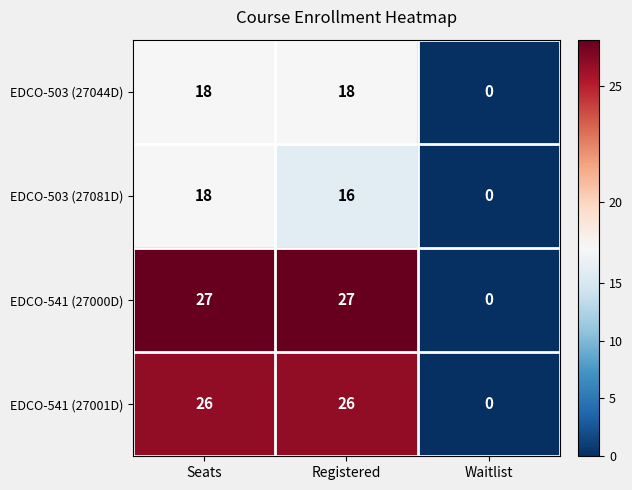

Where does the EDCO-503 (27081D) series first go above 16?

Seats